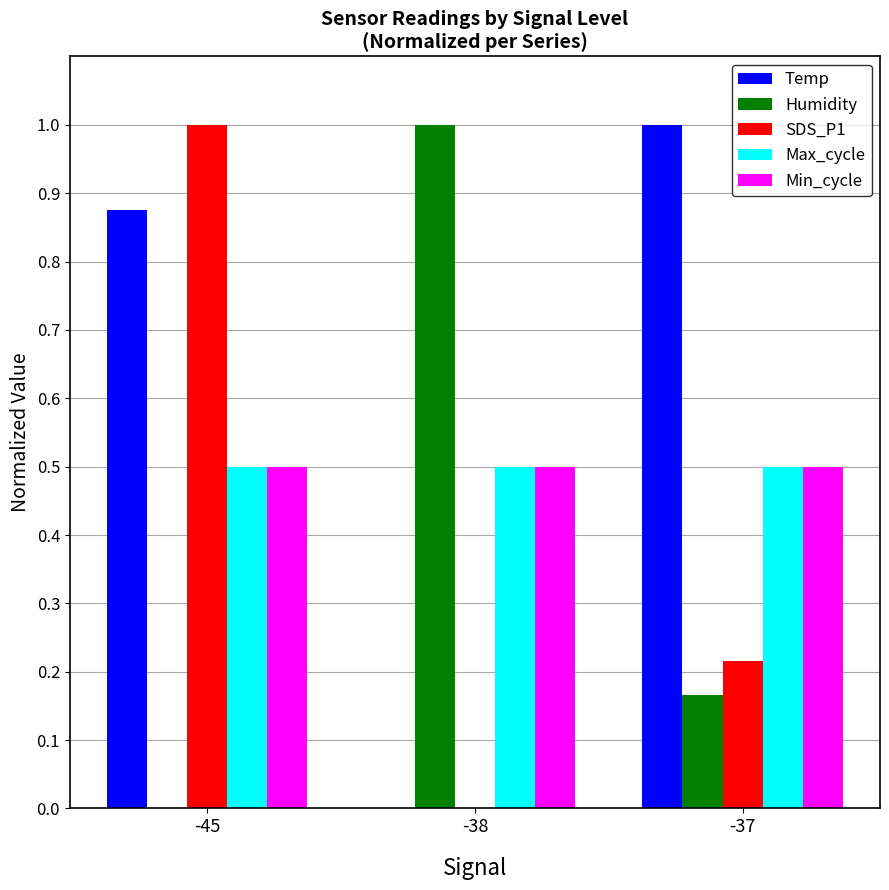

The value of SDS_P1 at -37 is 0.3. True or false?

False